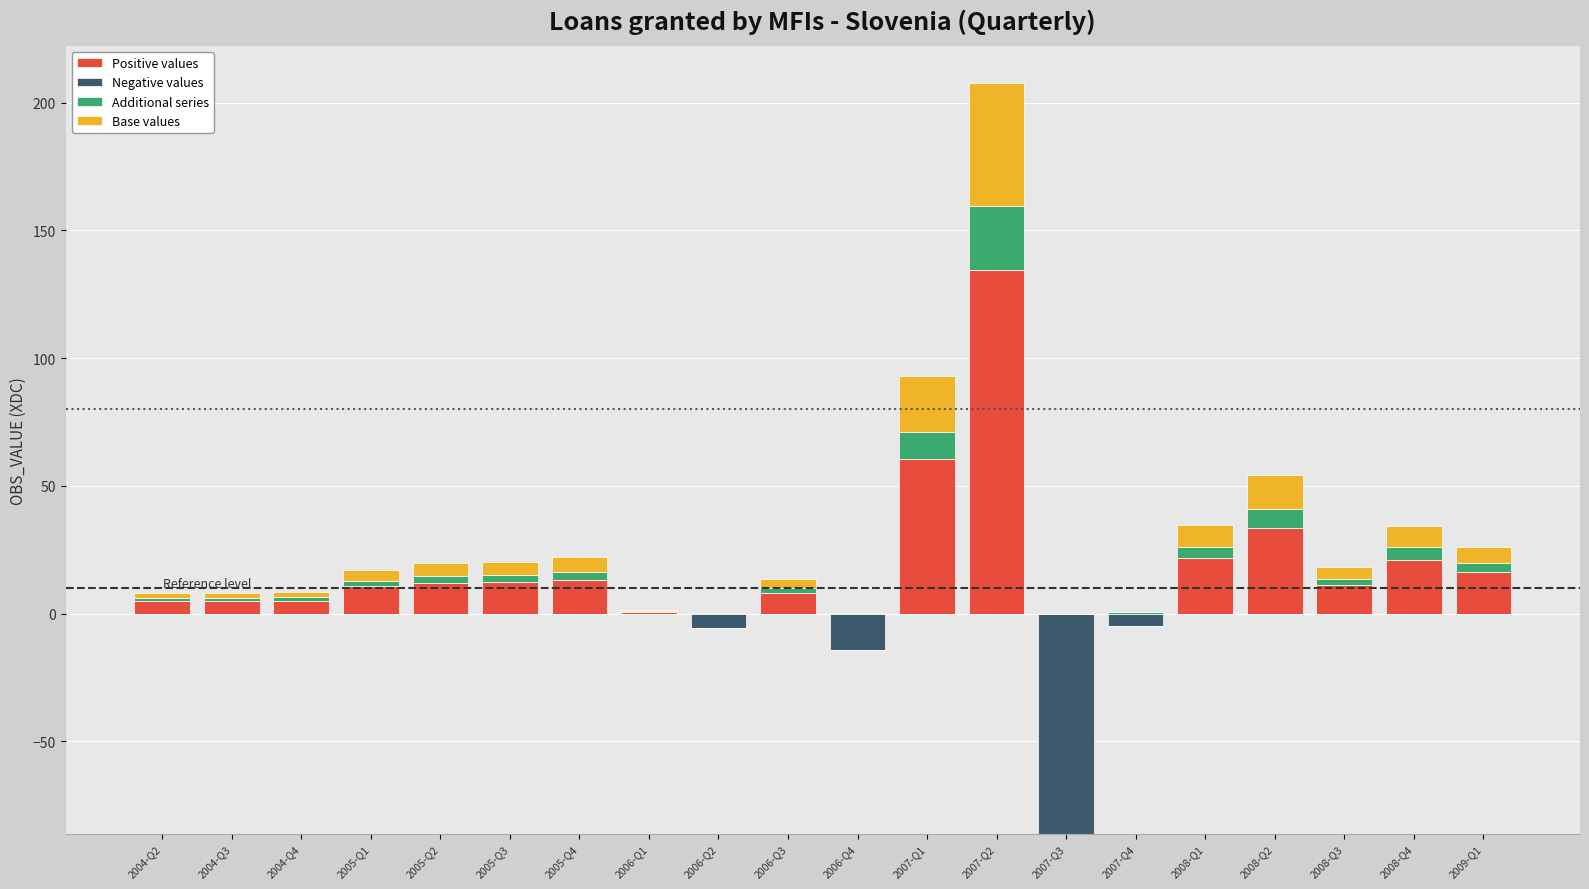

What is the highest value of the Positive values series?

134.5